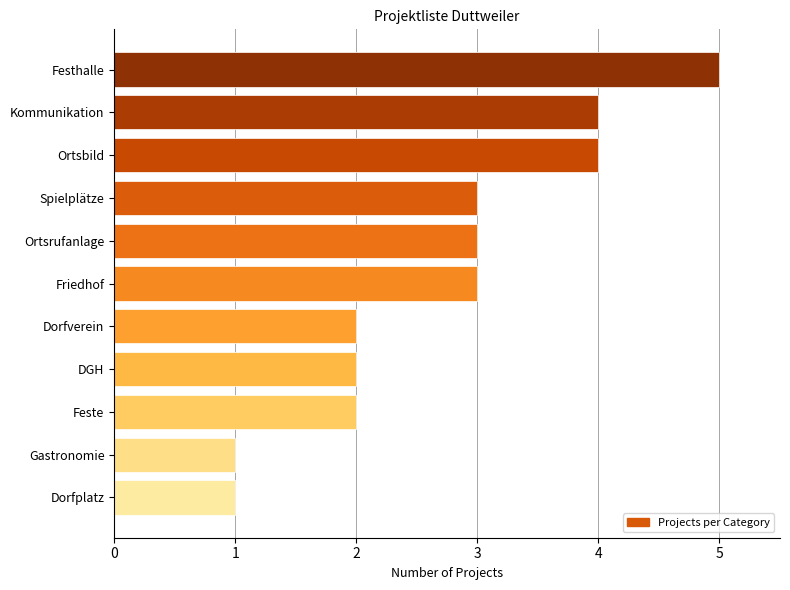

Approximately how many times larger is the value at Ortsrufanlage compared to Gastronomie?

3.0